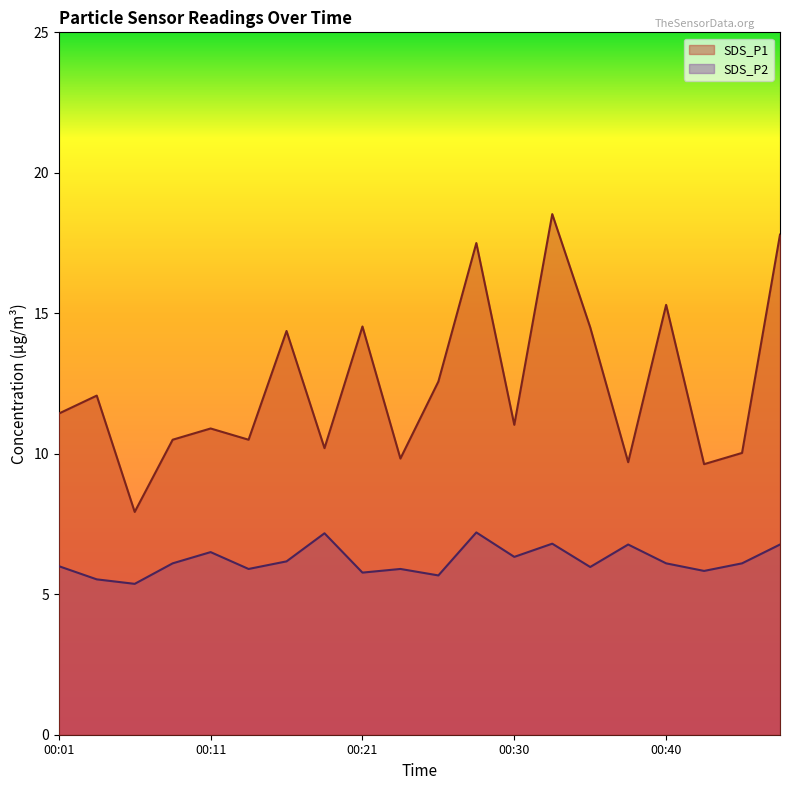

At which label is SDS_P1 closest to 13?

00:25